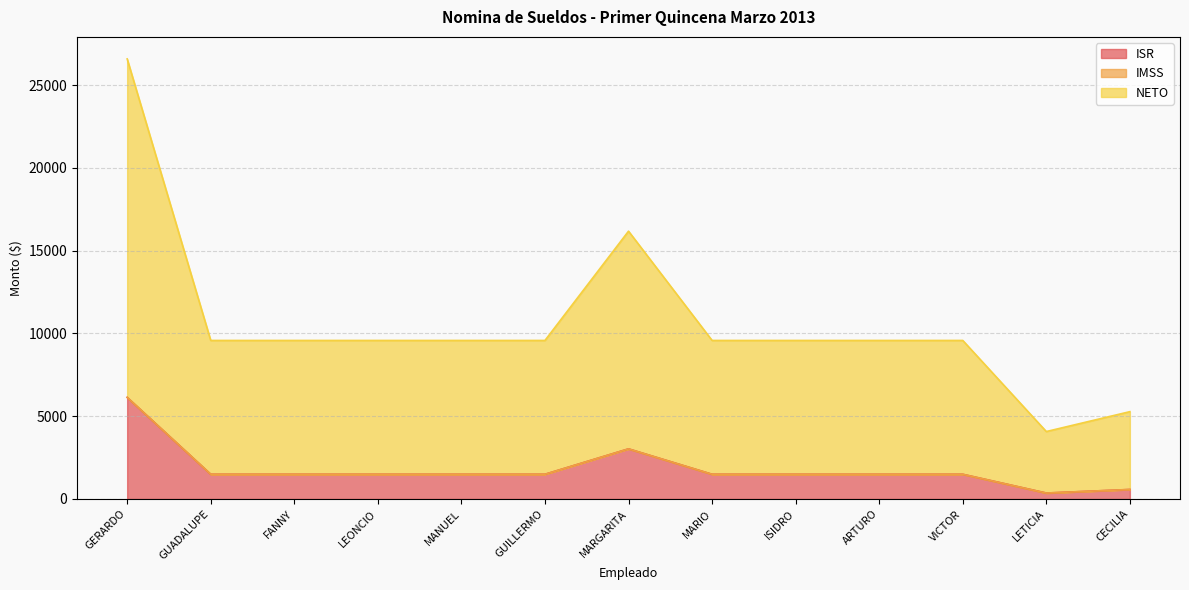

What is the highest value of the ISR series?

6137